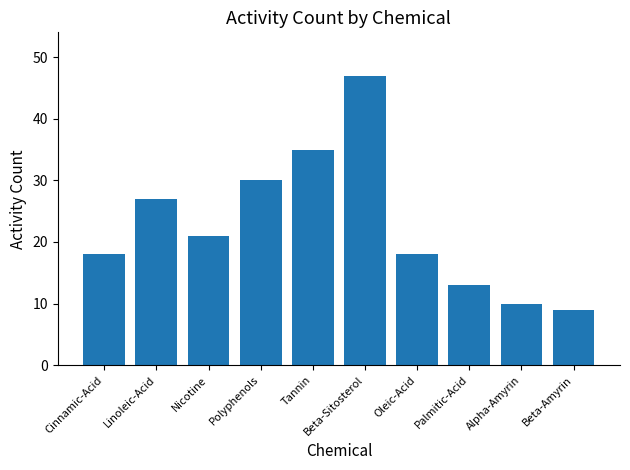

What is the value of the 1st bar from the left?

18